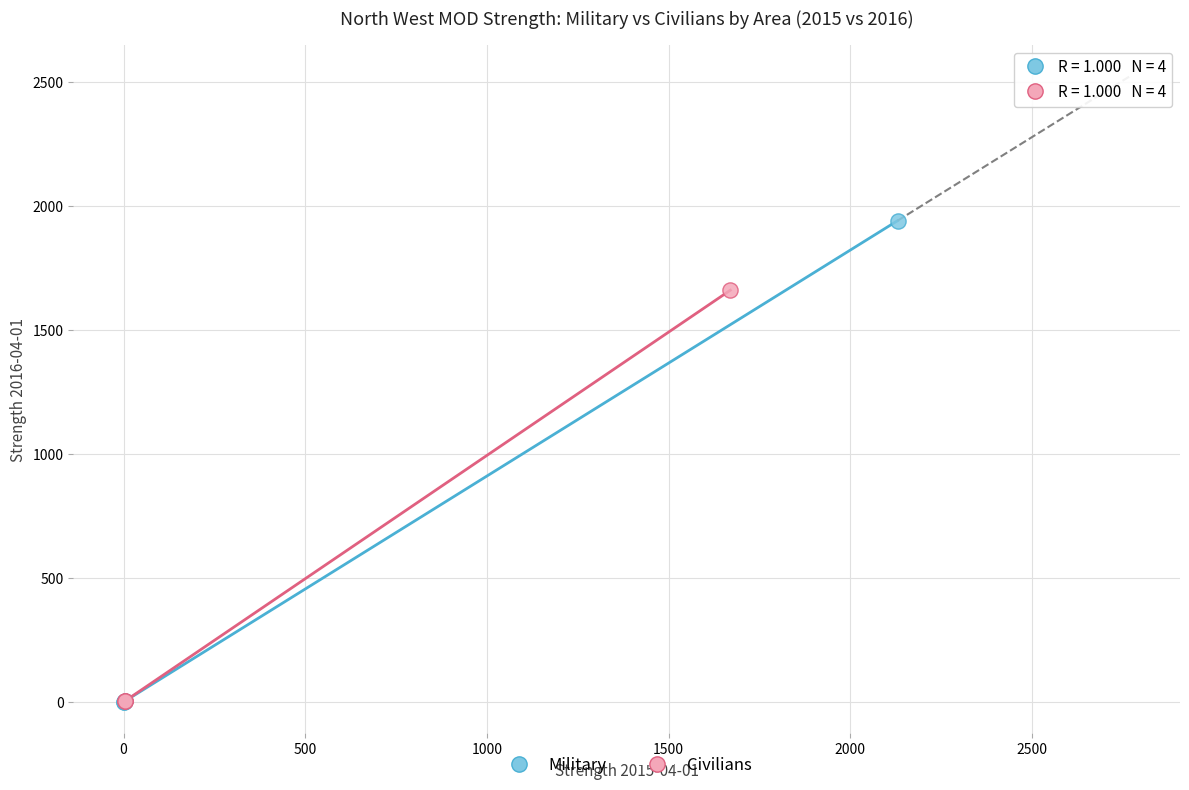

Which series has the largest Y range (max minus min)?

Military